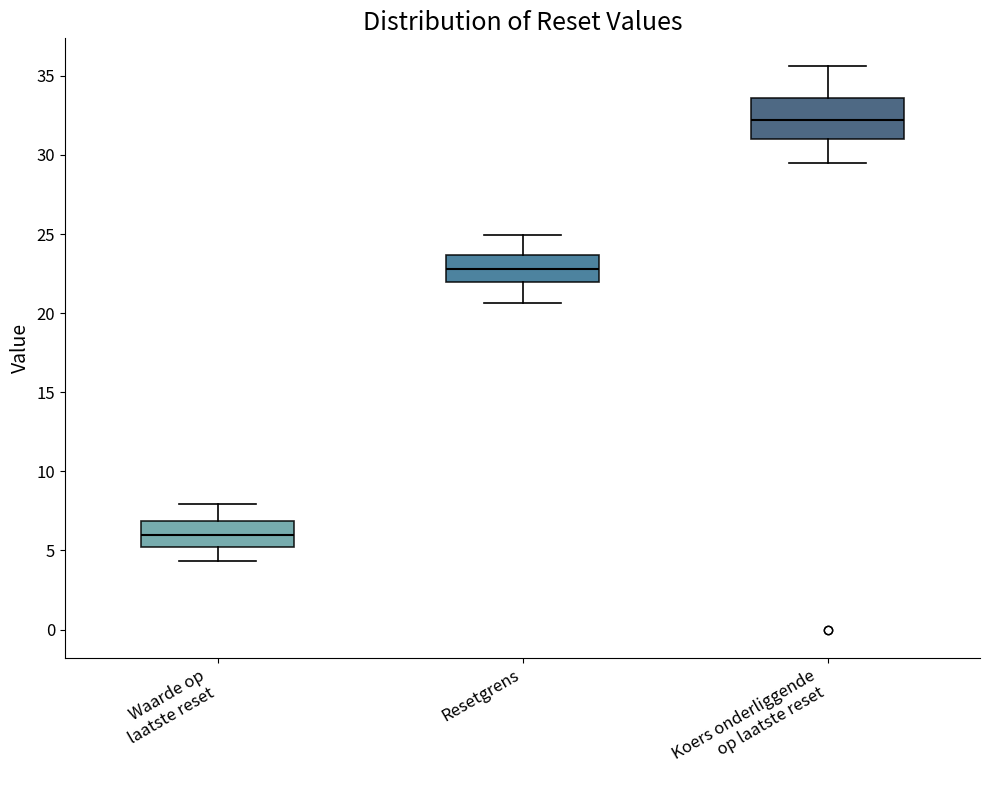

Which box is the tallest, from its lower edge to its upper edge?

Koers onderliggende op laatste reset